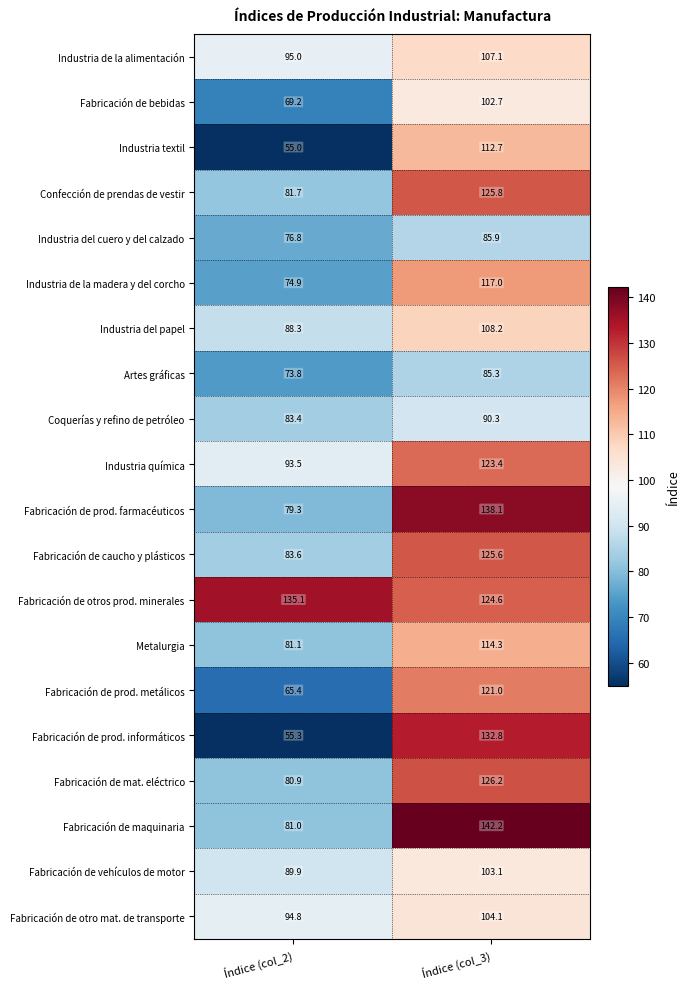

At how many categories does at least one series exceed 73?

2